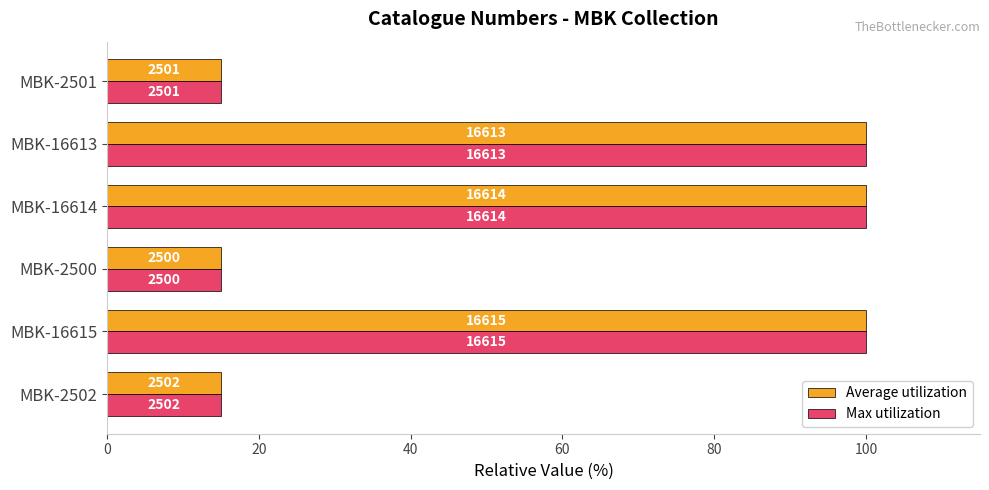

What is the average value of the Average utilization series?

57.5